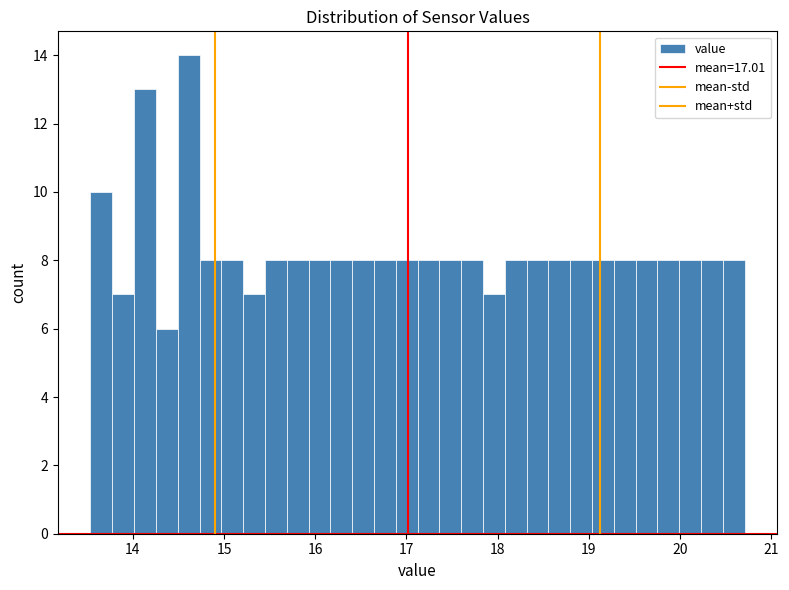

Around what value on the x-axis is the tallest bar? Give the approximate position of its centre, as read against the axis.

14.6